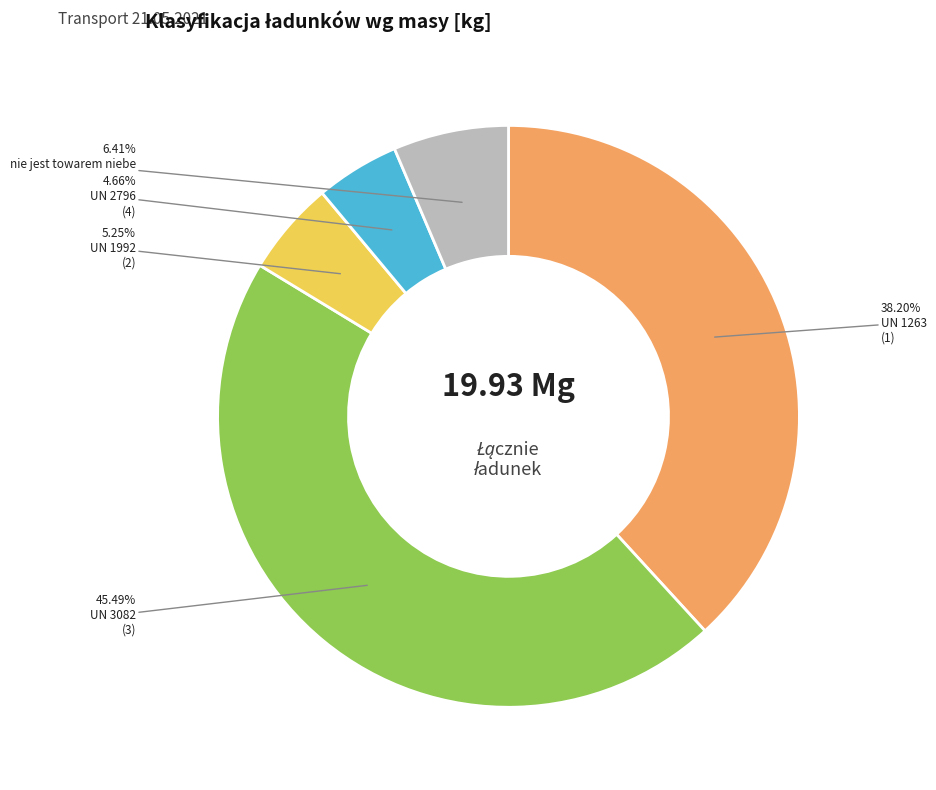

Does any single category account for the majority?

No